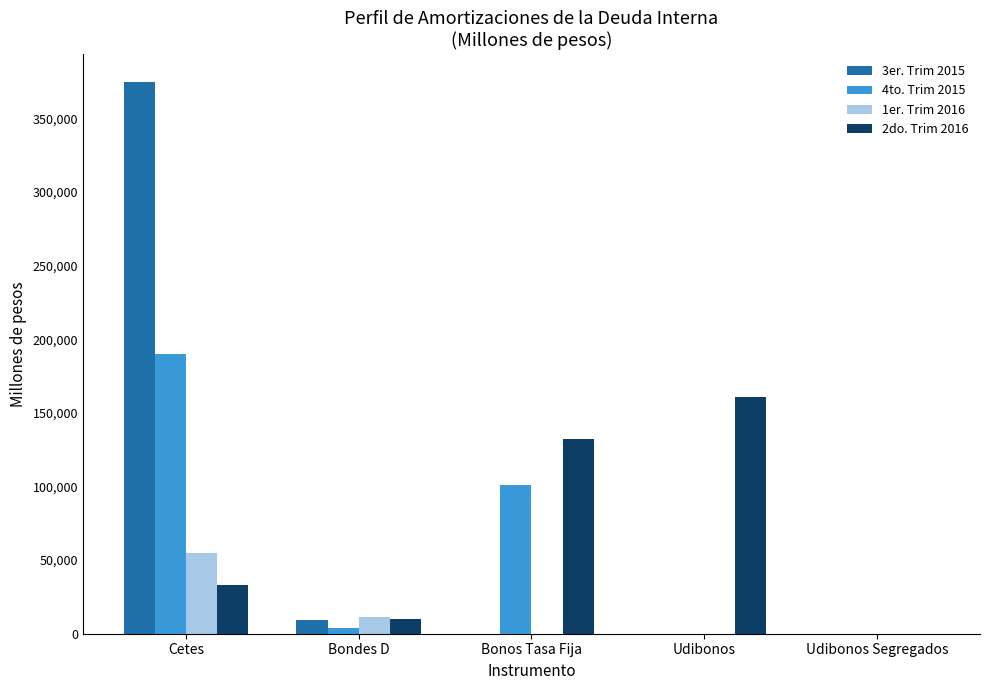

At which category is the sum across all series the highest?

Cetes